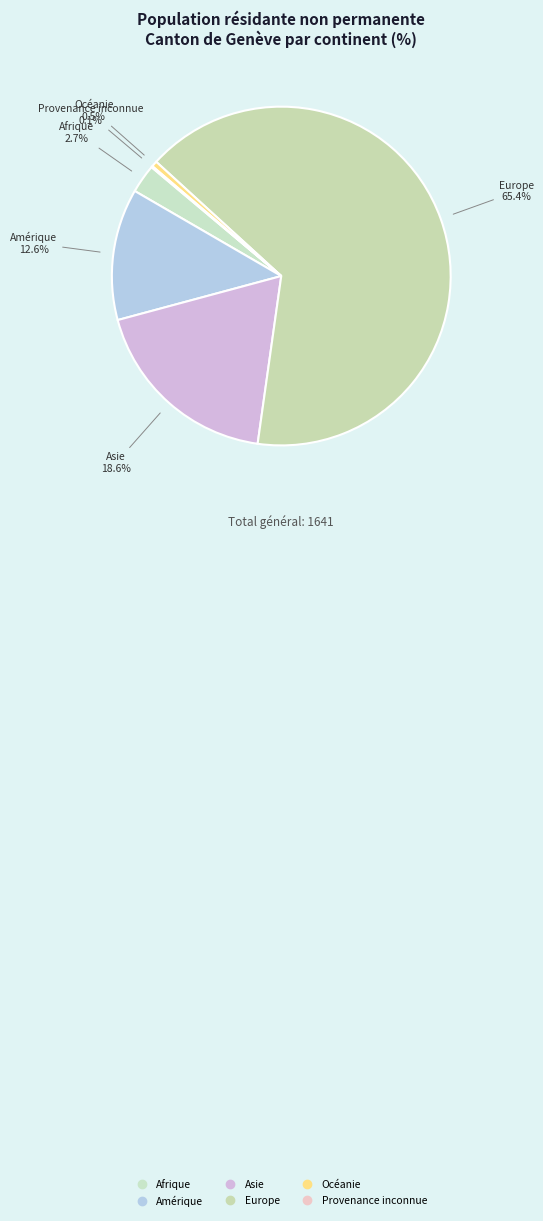

To the nearest percent, what is the average slice percentage?

17%